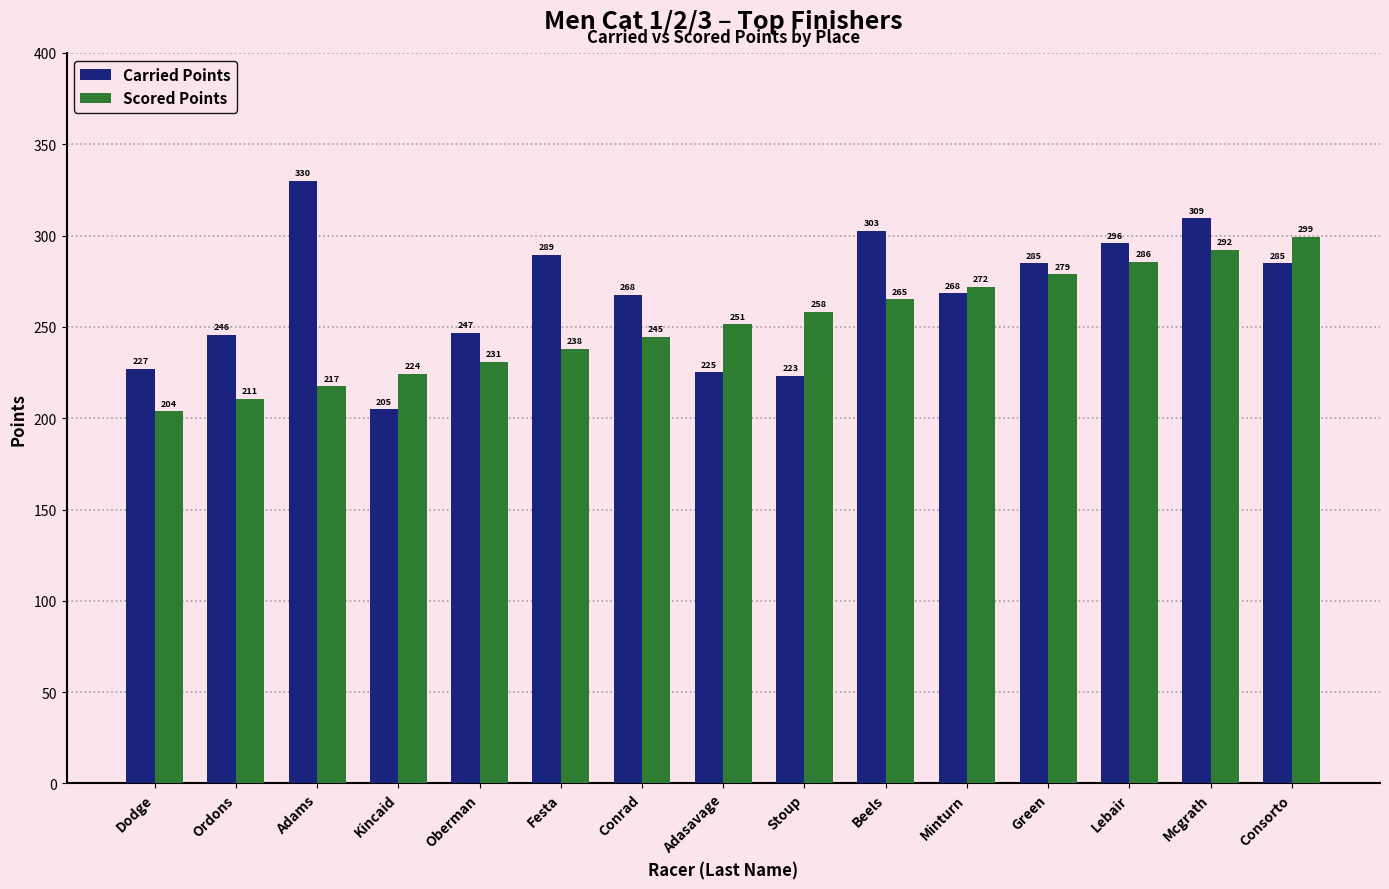

What is the spread (max minus min) of values at Ordons?

35.0